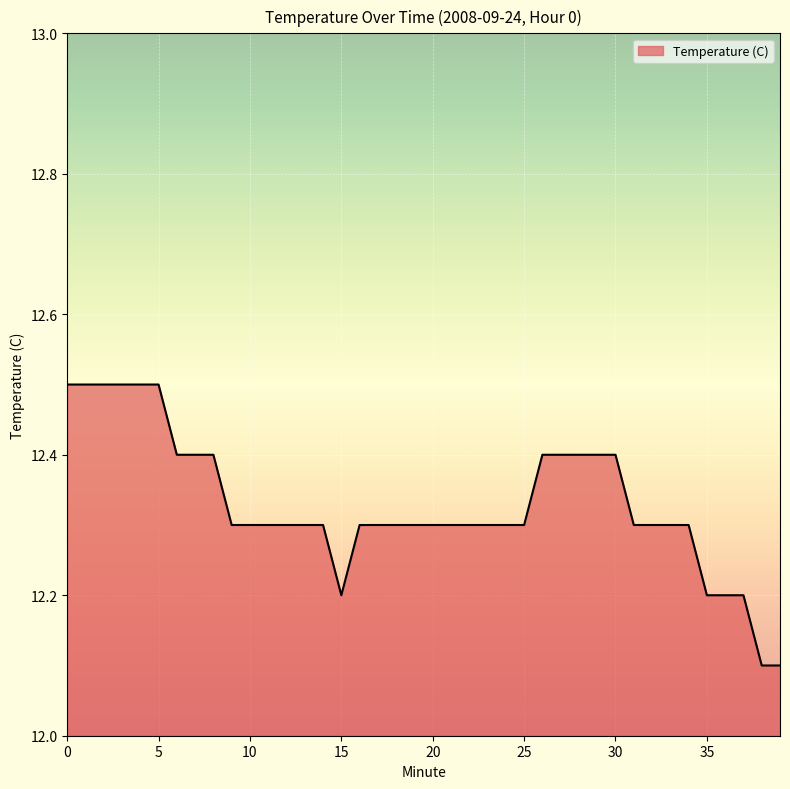

What is the greatest value displayed?

12.5